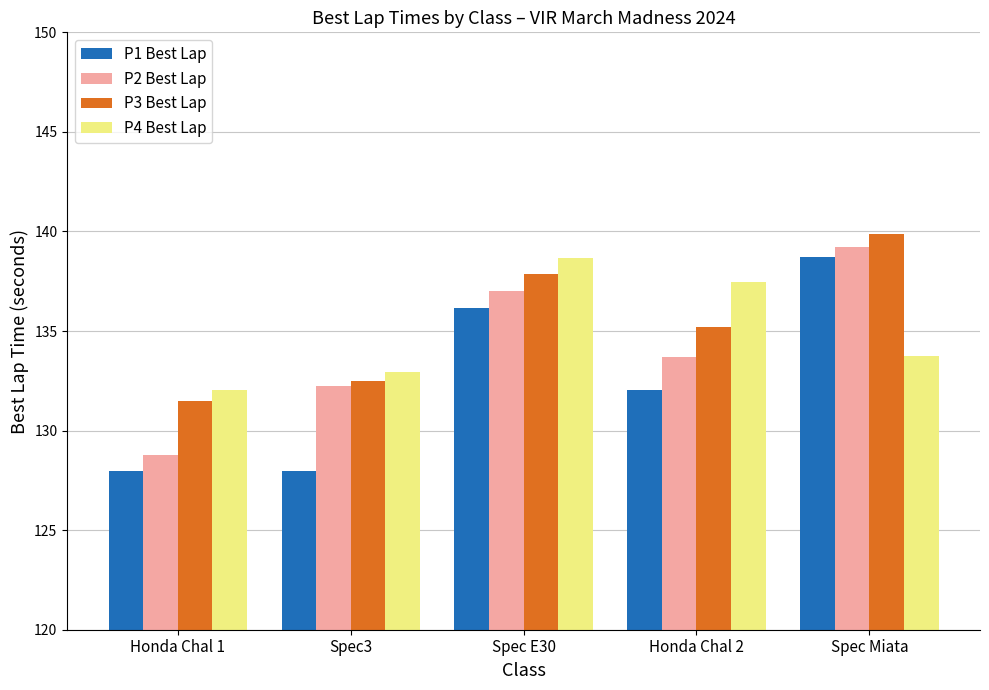

True or false: P4 Best Lap has a value of 88.6 at Honda Chal 2.

False